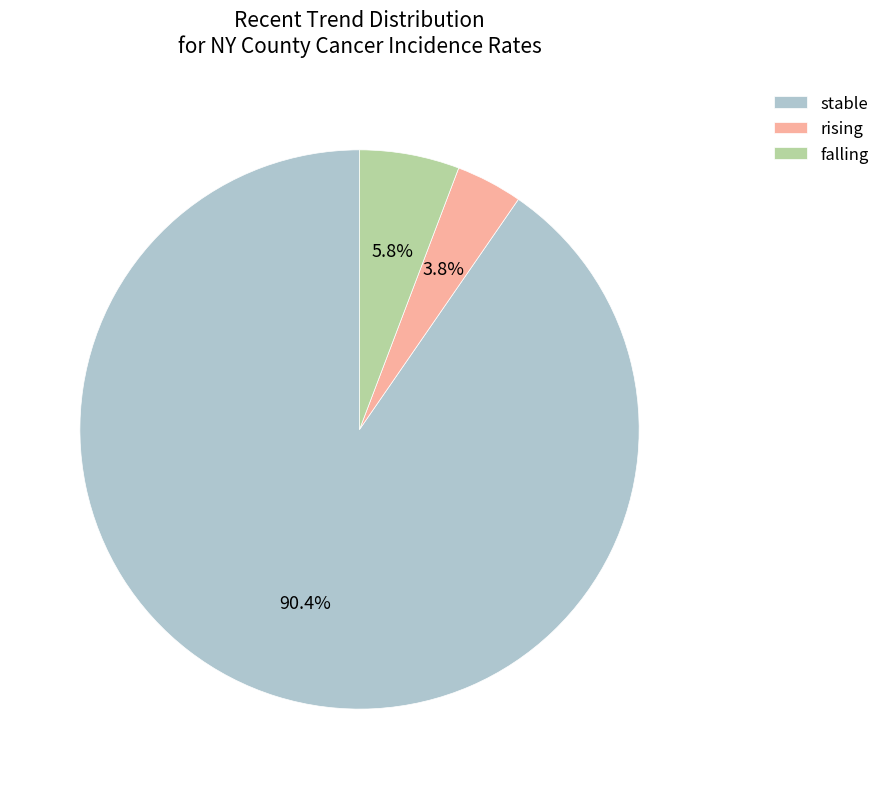

What is the ratio of the value at falling to the value at rising?

1.5